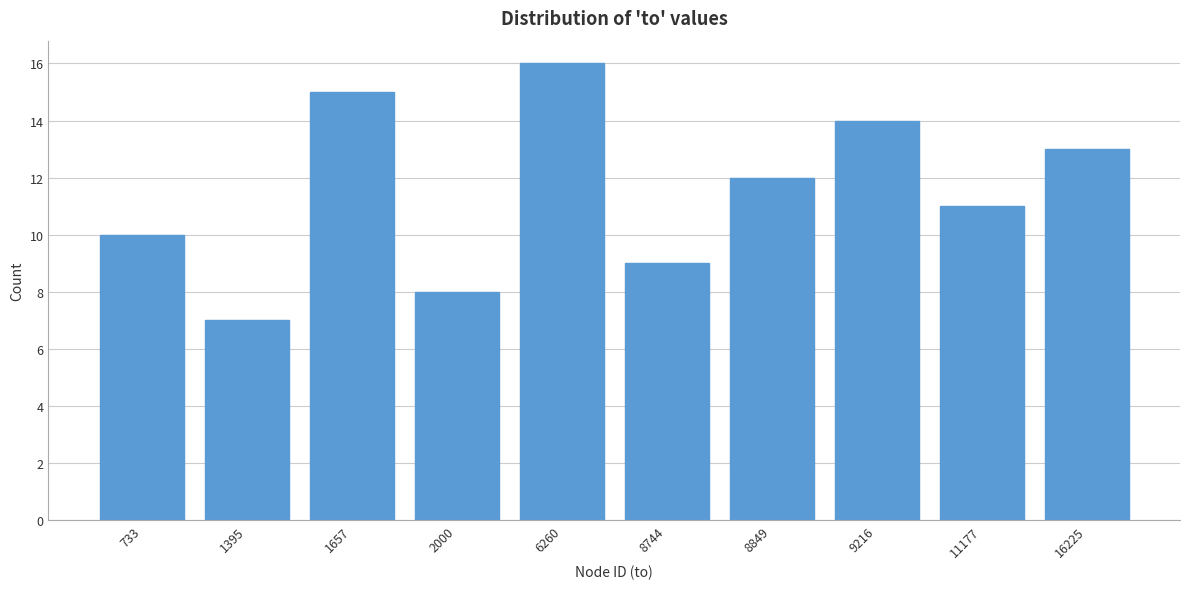

Reading left to right, what are all the values shown in this chart?

10	7	15	8	16	9	12	14	11	13